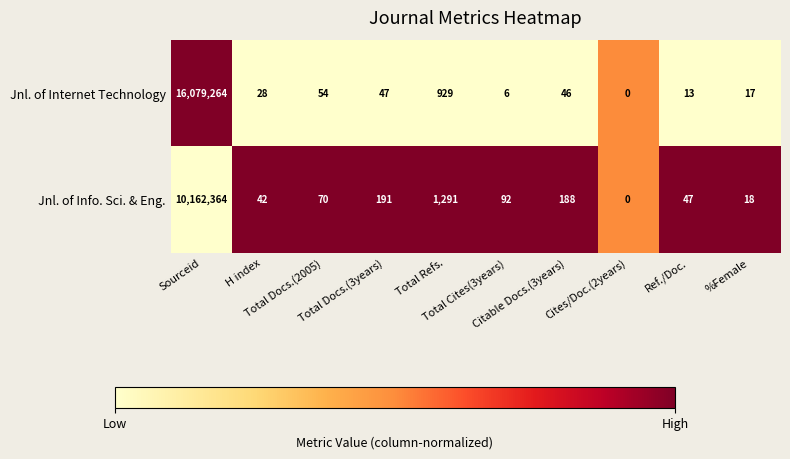

Which series has the largest total across all categories?

Jnl. of Internet Technology